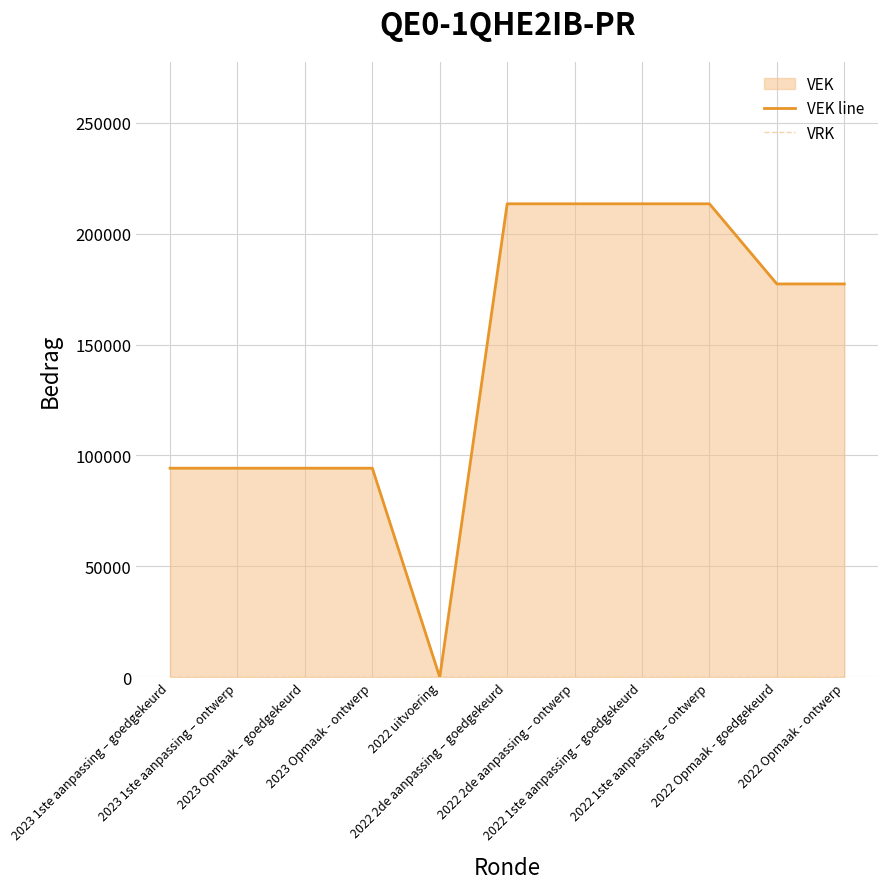

Between 2023 1ste aanpassing – ontwerp and 2022 2de aanpassing – ontwerp, which series saw the biggest shift?

VEK line